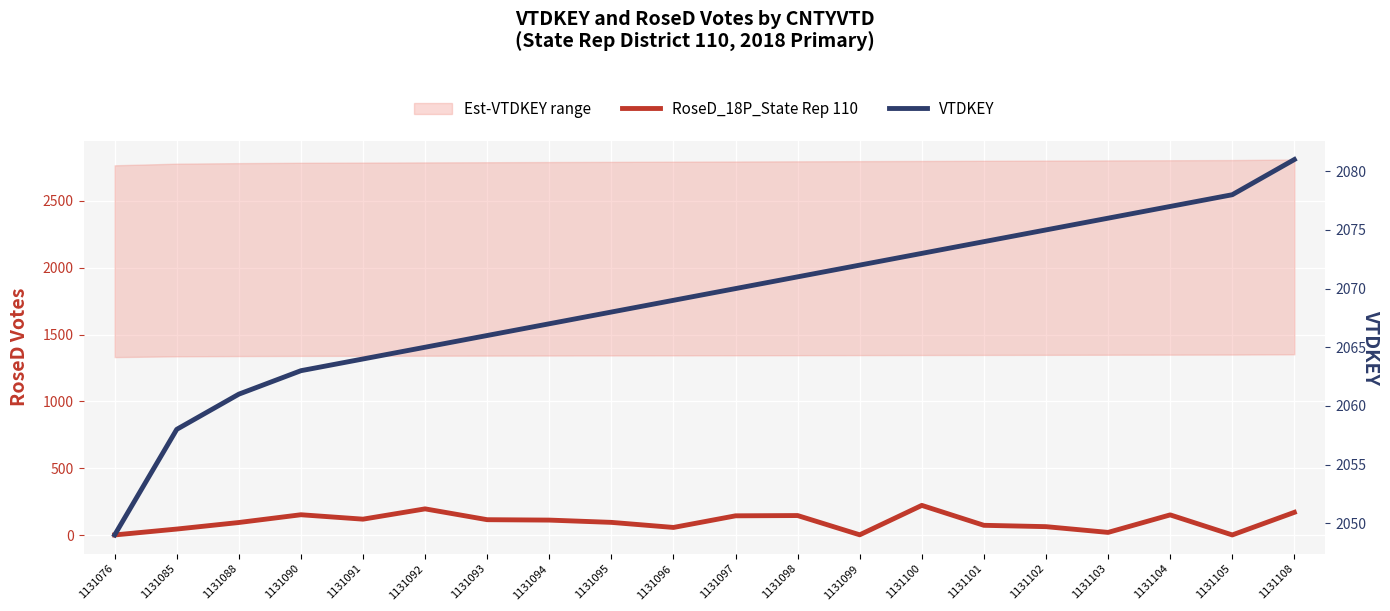

Count the number of data series in this chart.

2